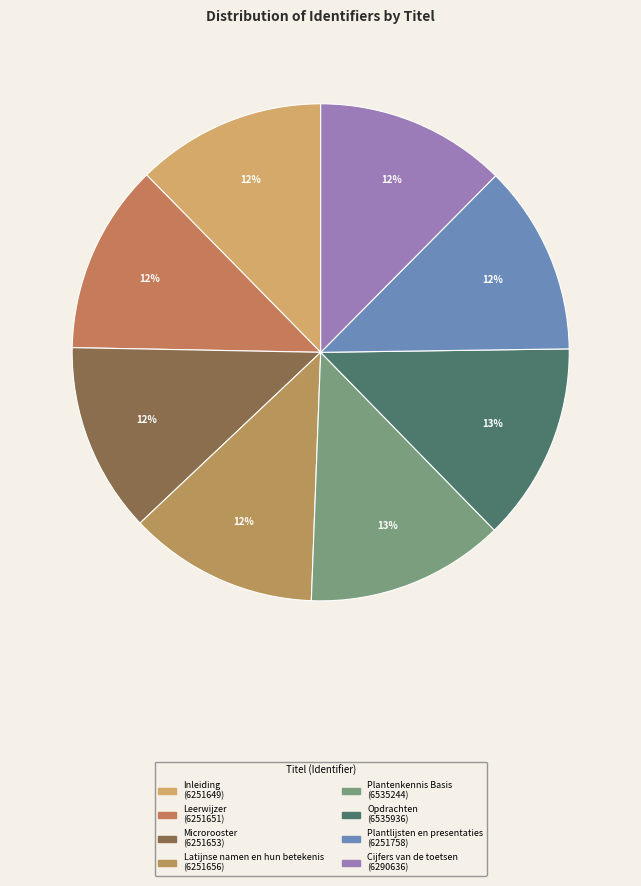

Between Inleiding and Plantlijsten en presentaties, which is larger?

Plantlijsten en presentaties